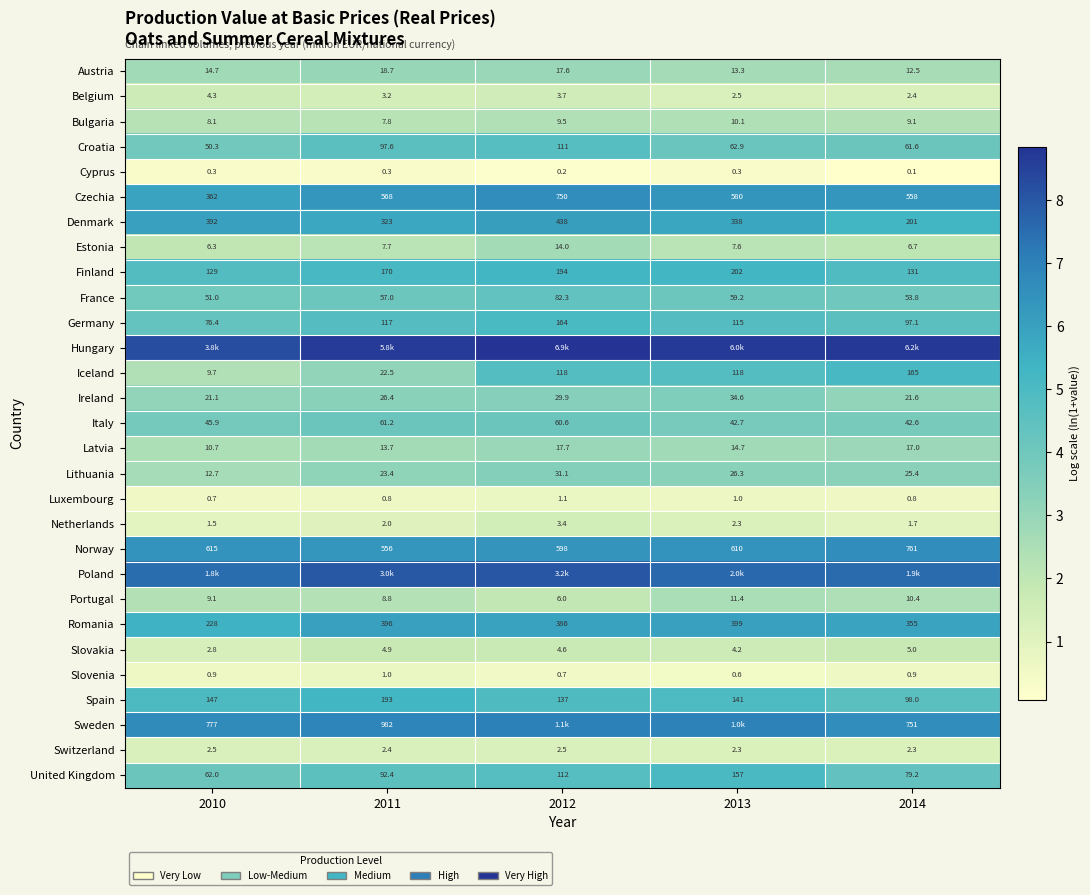

At which label does Lithuania first exceed 3?

2011